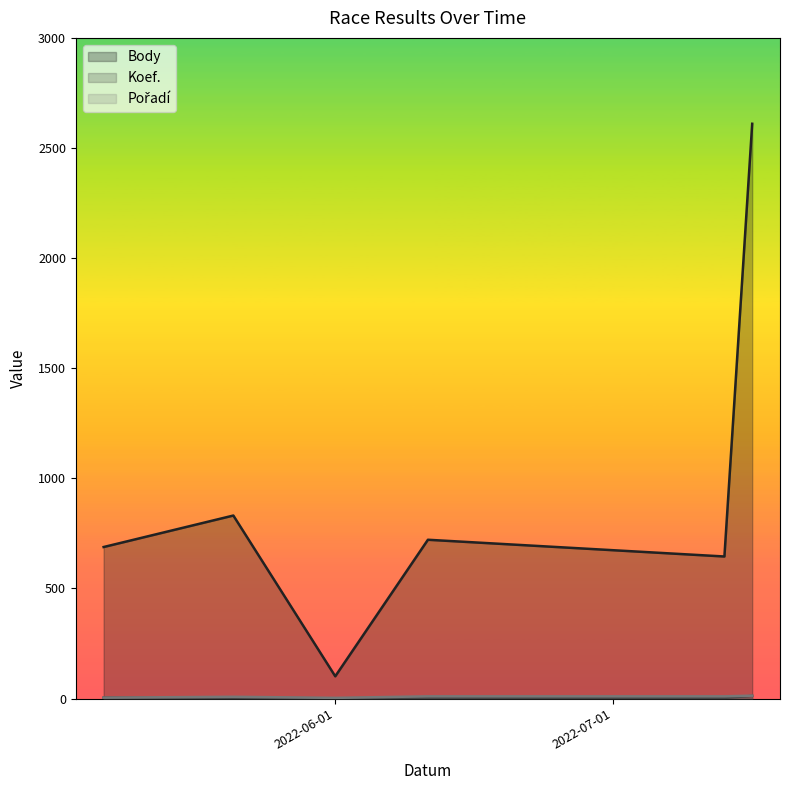

List the series in order of their peak value, lowest first.

Koef., Pořadí, Body